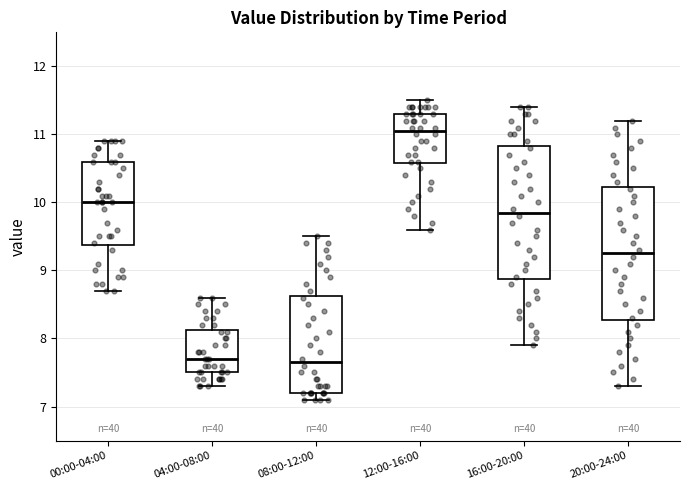

Where does the median line of the box for 04:00-08:00 sit on the y-axis? The values are not printed on the chart, so give them approximately, as read against the axis.

7.7